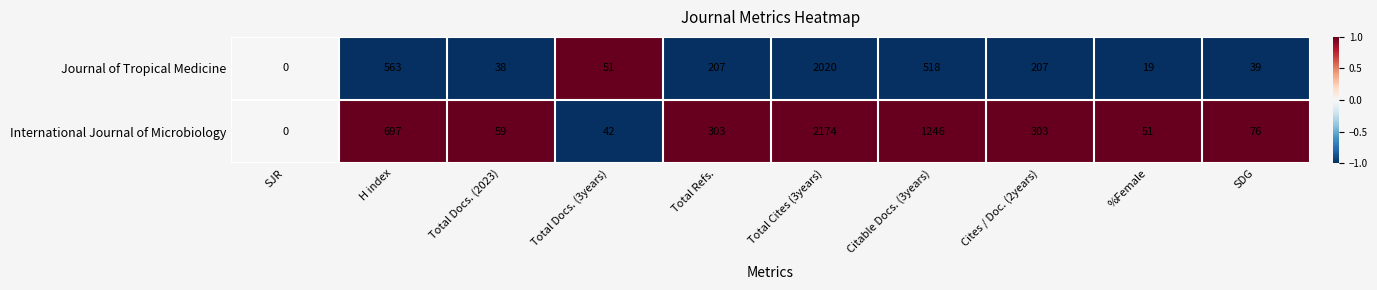

What is the total value across all series at SDG?

115